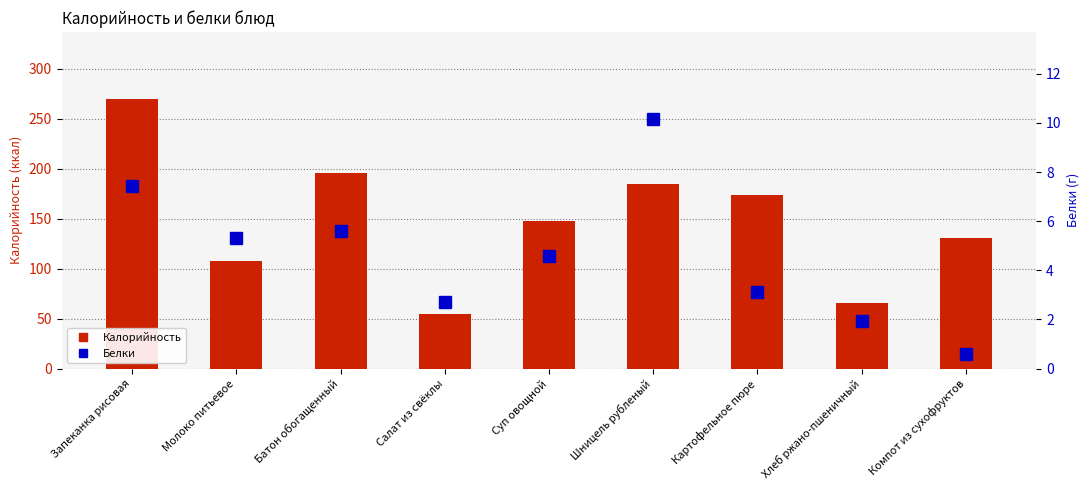

What is the sum of all Калорийность values?

1331.3